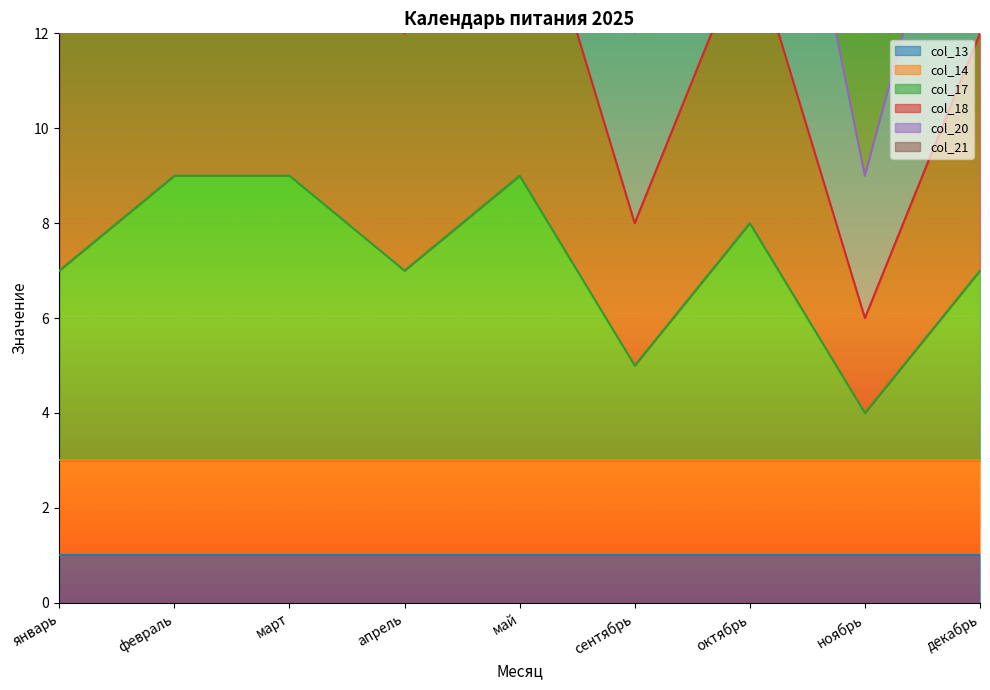

Is it true that col_17 equals 3 at сентябрь?

False